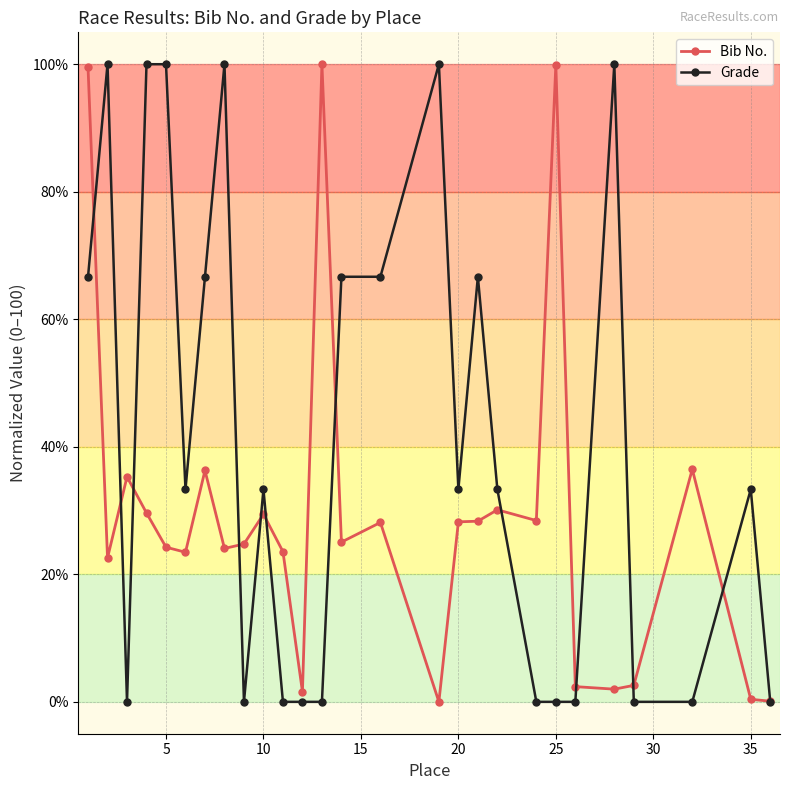

How many lines are shown in the chart?

2